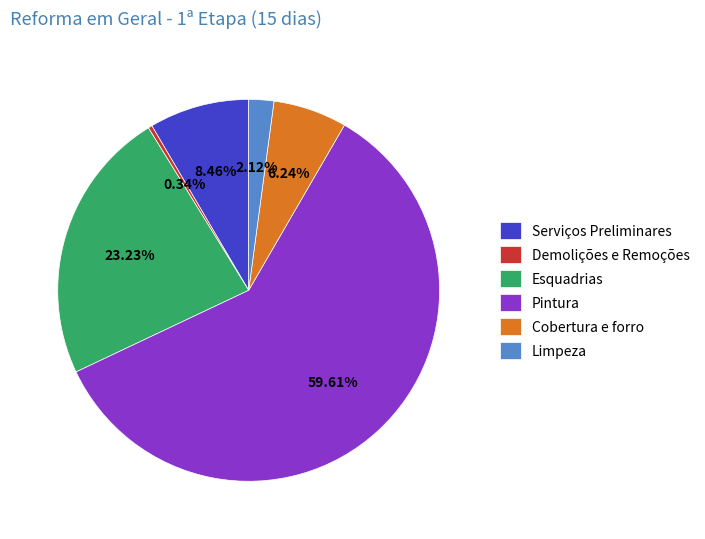

What is the ratio of the value at Limpeza to the value at Demolições e Remoções?

6.3